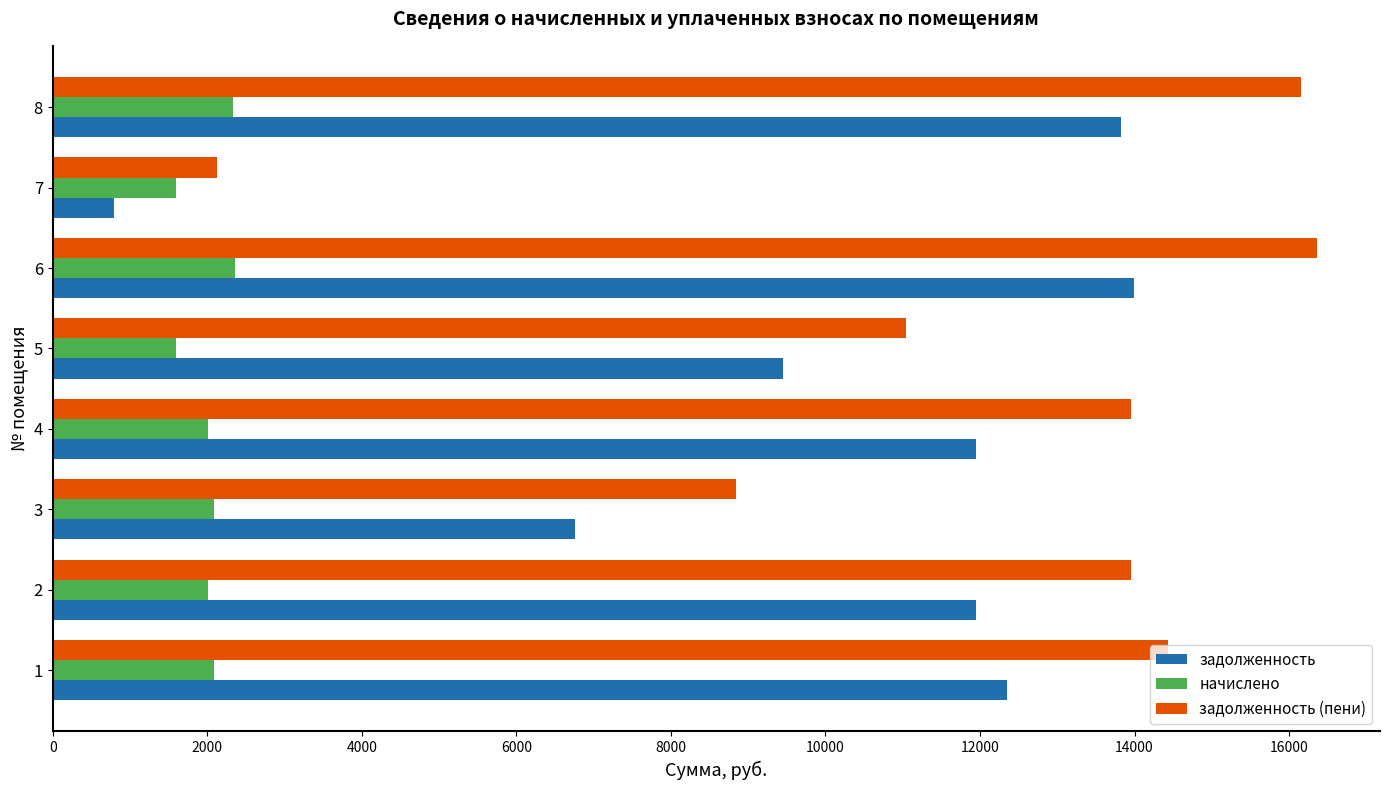

At how many categories does at least one series exceed 1995?

8